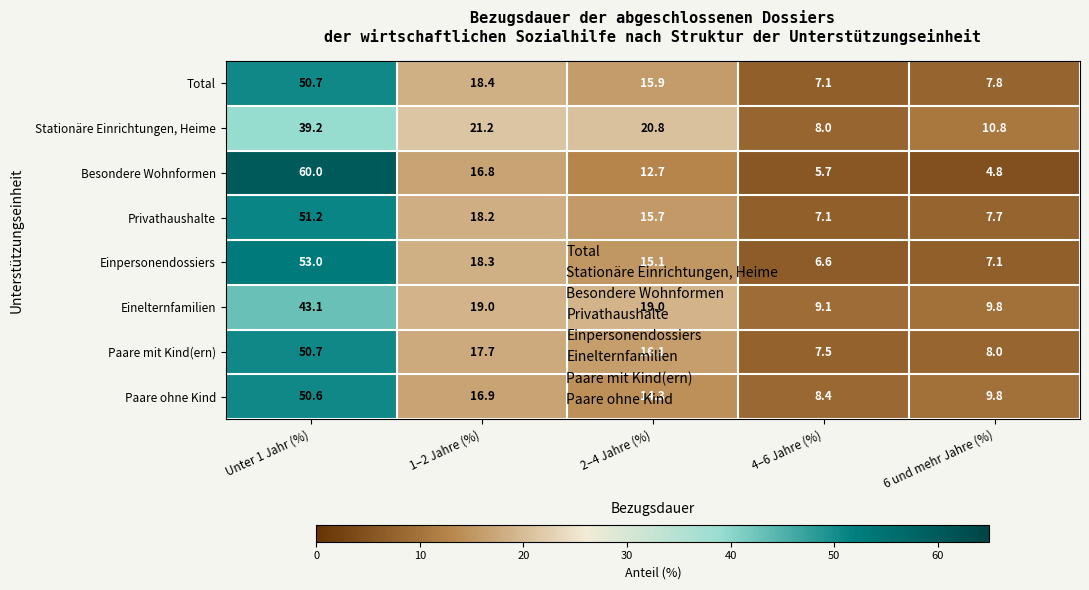

What is the average value of the Total series?

20.0